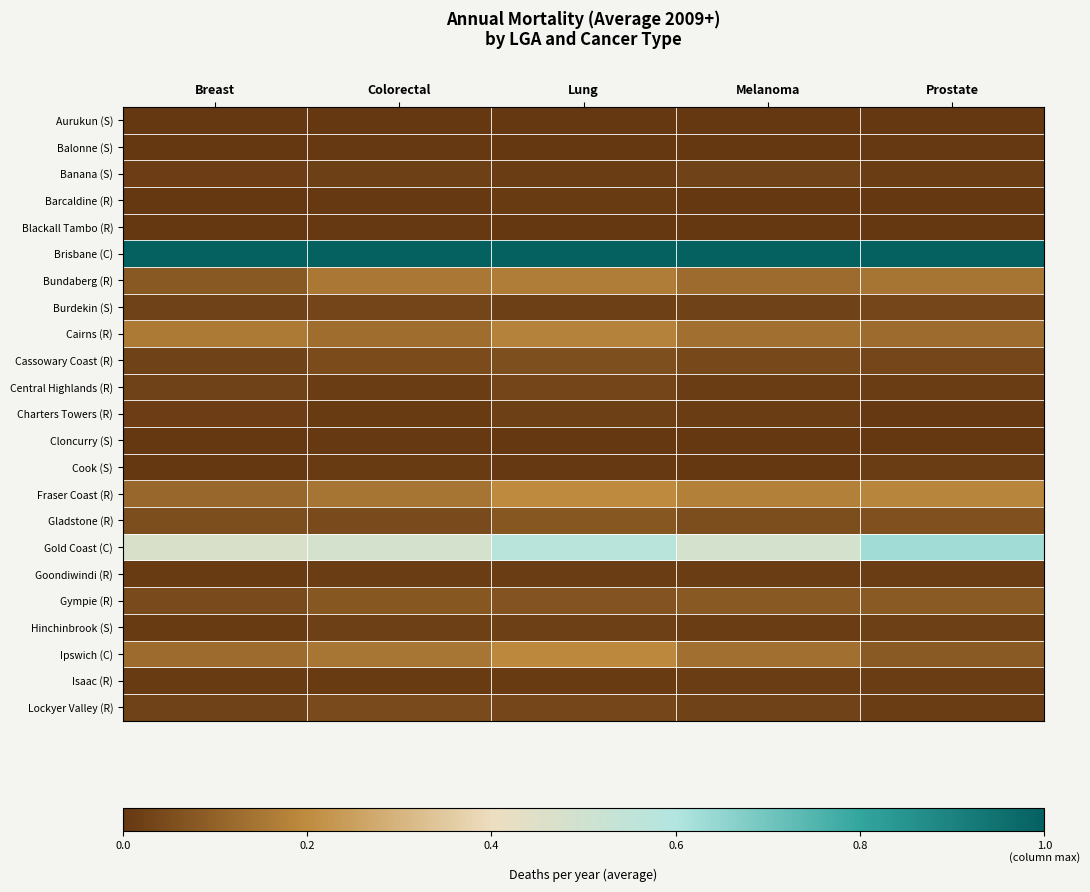

At which category is the sum across all series the highest?

Lung